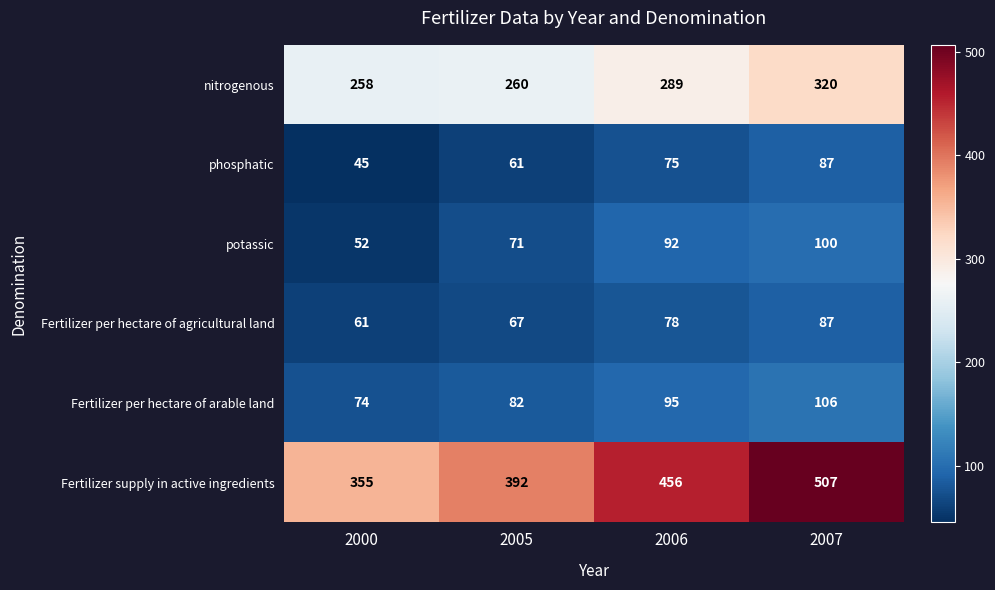

At which label does Fertilizer per hectare of agricultural land reach its peak?

2007